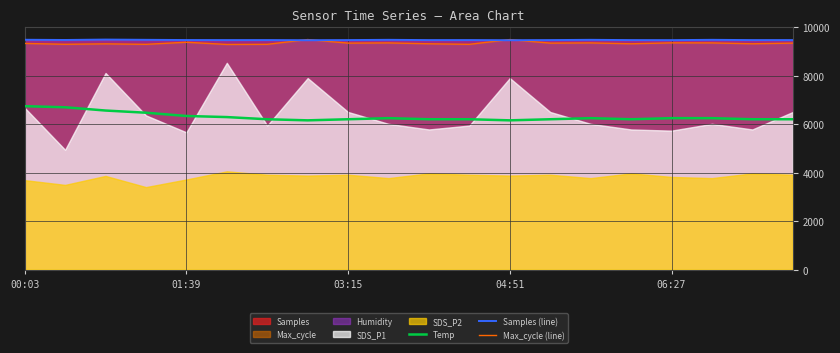

What is the lowest value of the Samples (line) series?

9472.9